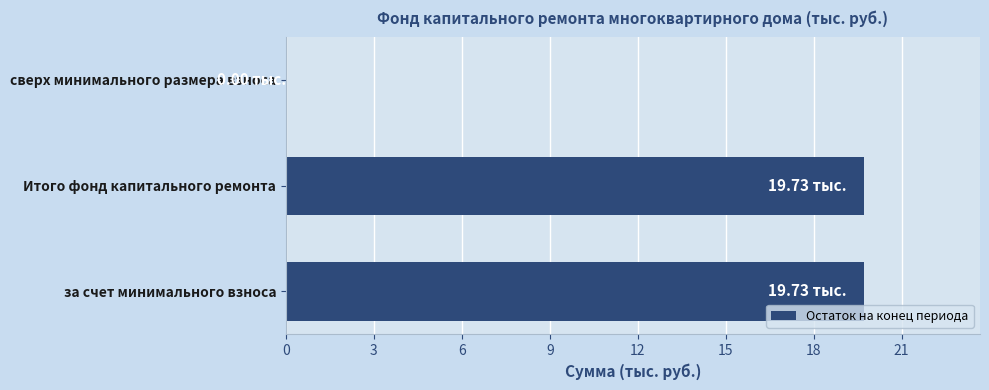

What is the sum of all values?

39.5